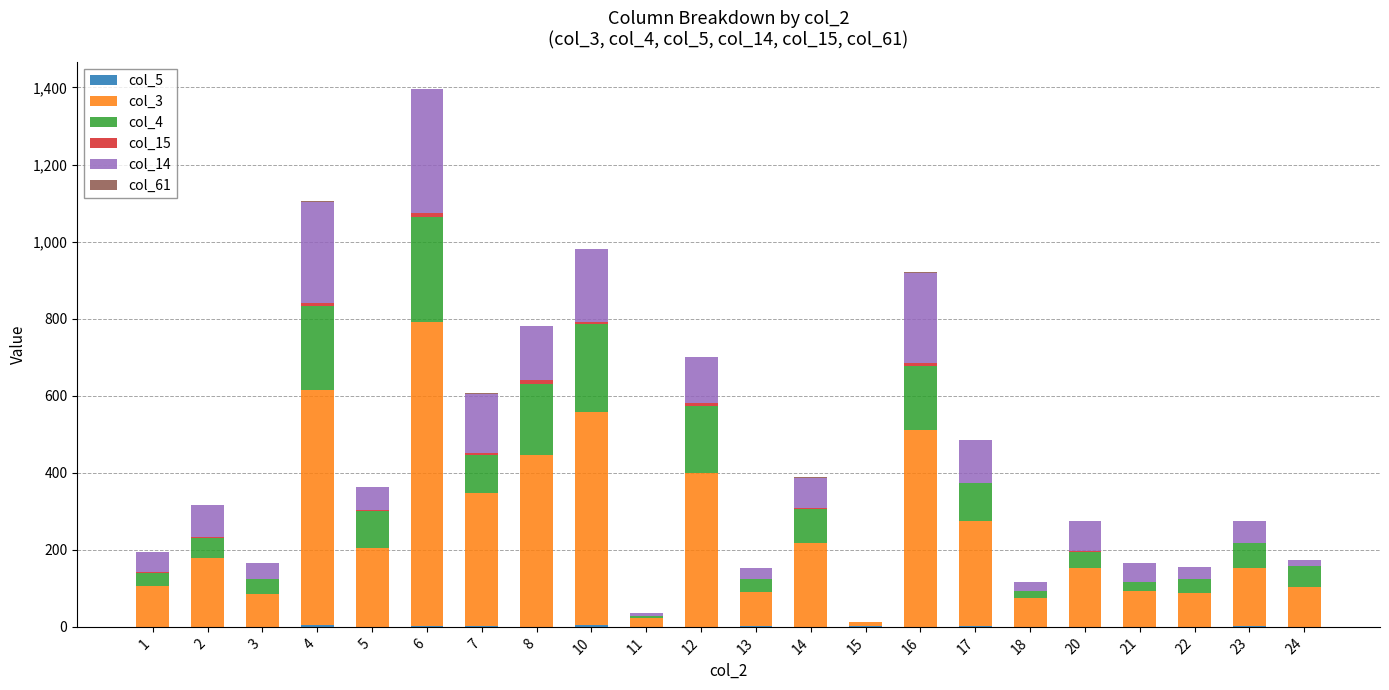

At which category is the sum across all series the highest?

6